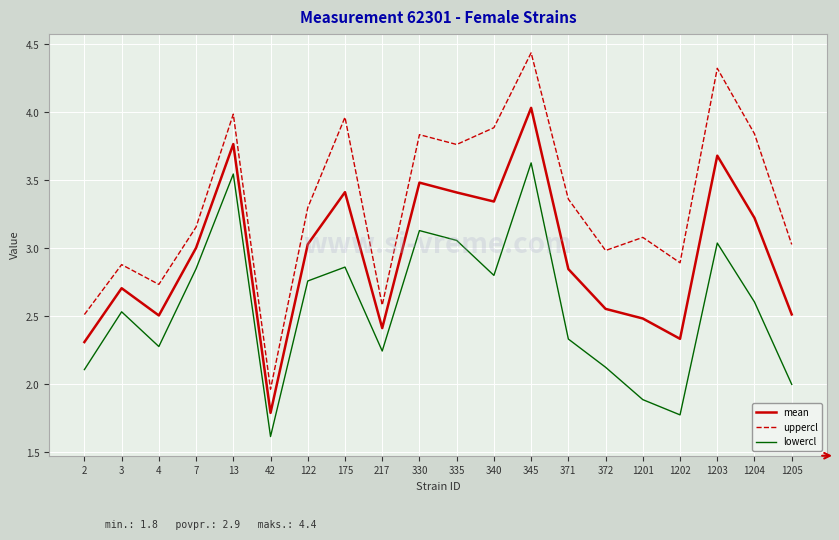

How many interior local peaks does the mean series have?

6